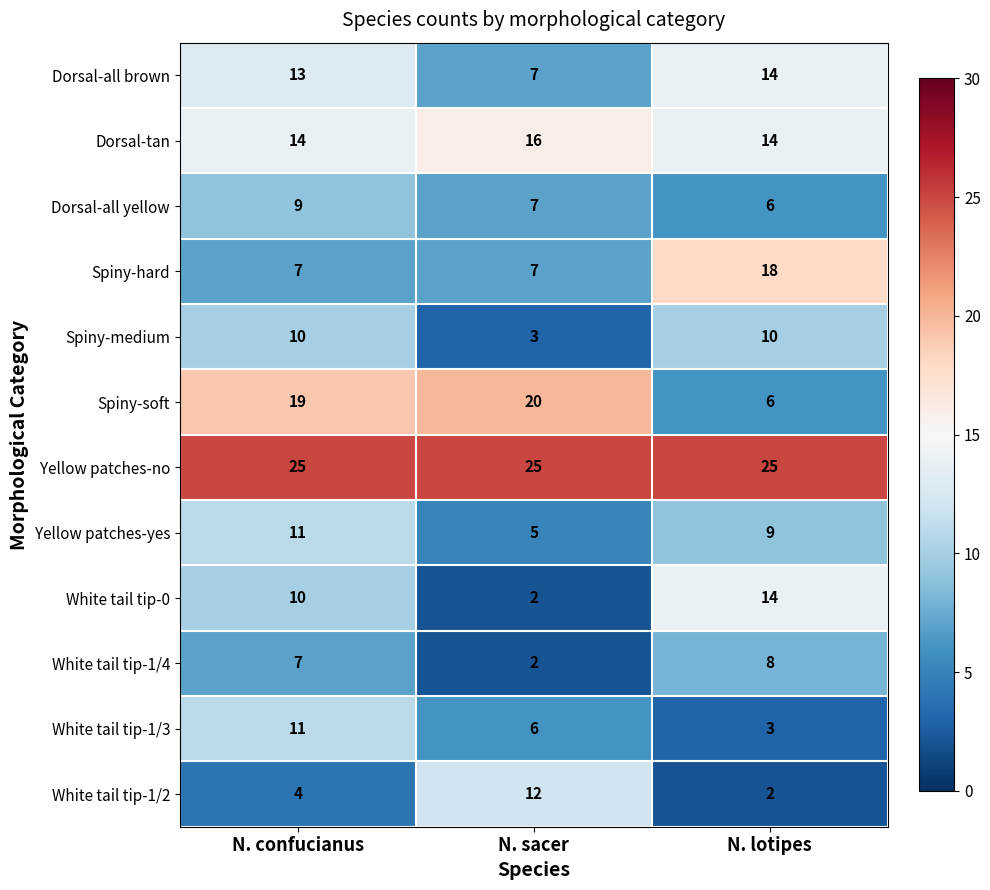

Which category has the highest value in the Spiny-soft series?

N. sacer